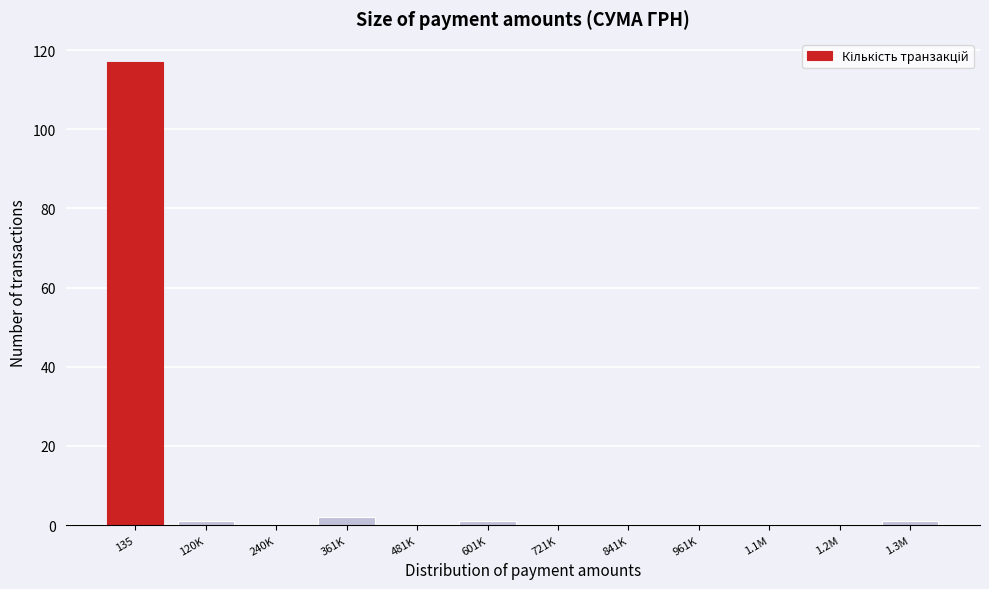

Reading right to left, list all the values displayed in this chart.

1.3M=1	1.2M=0	1.1M=0	961K=0	841K=0	721K=0	601K=1	481K=0	361K=2	240K=0	120K=1	135=117